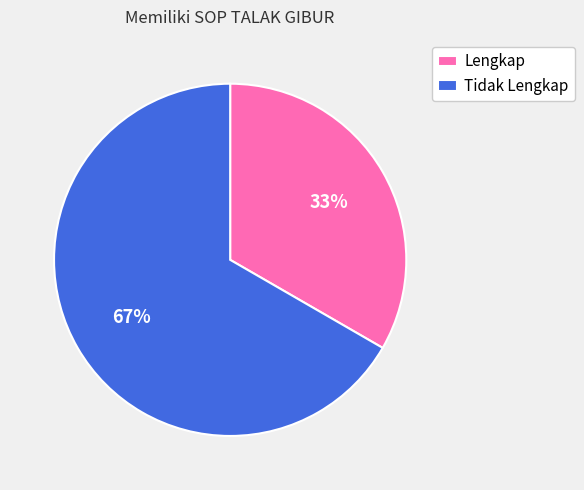

To the nearest percent, what is the average slice percentage?

50%